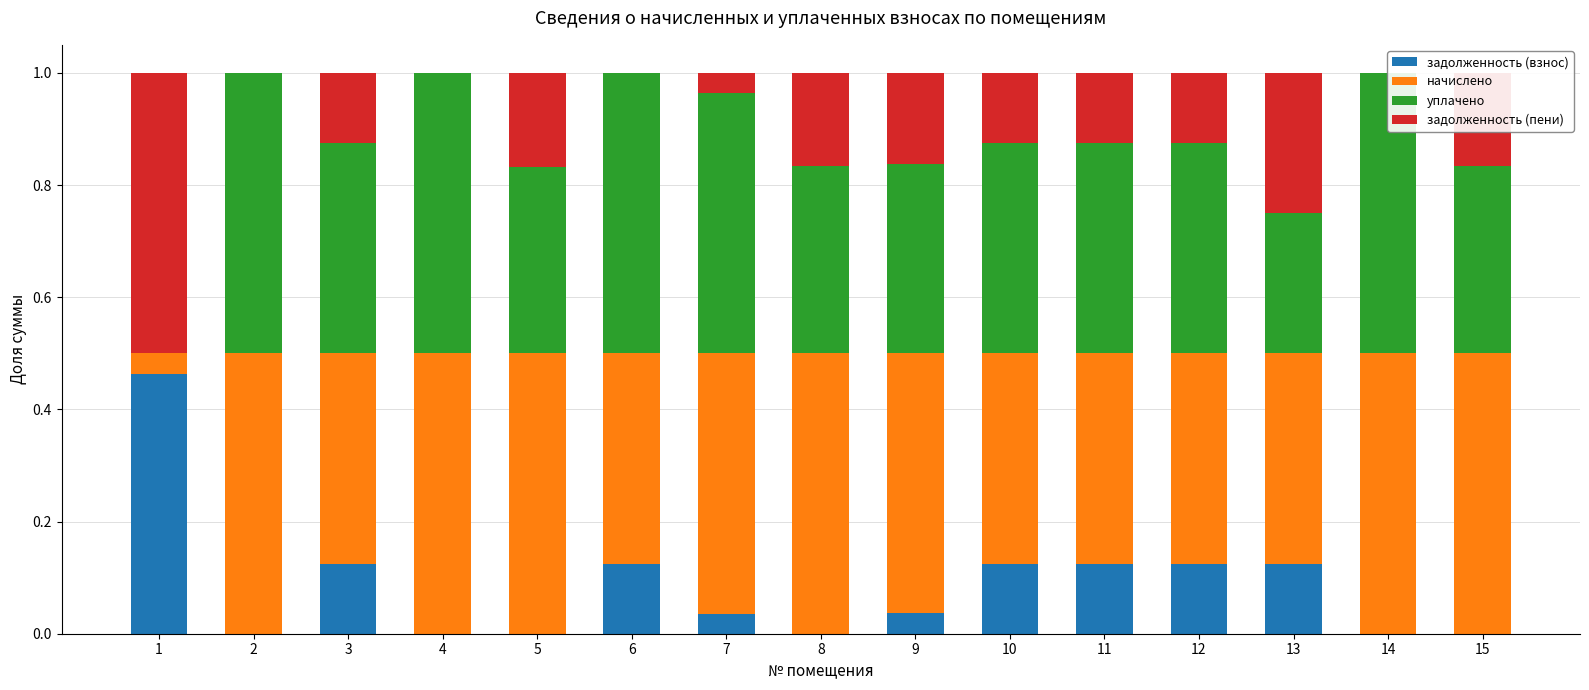

What is the value of the задолженность (взнос) bar at the 6th from the left?

0.1